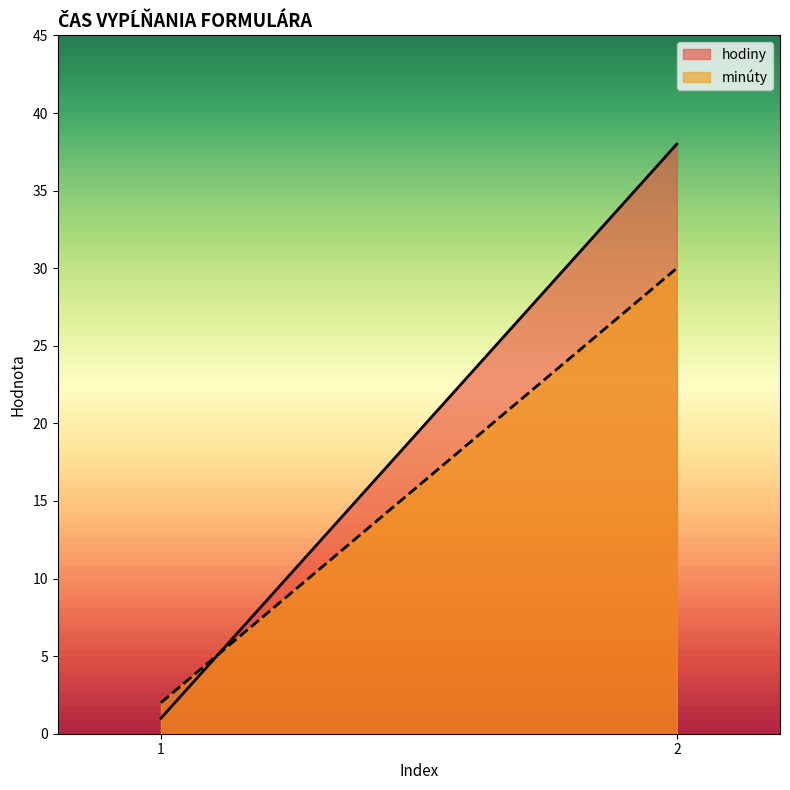

Which series changed the most between 1 and 2?

hodiny